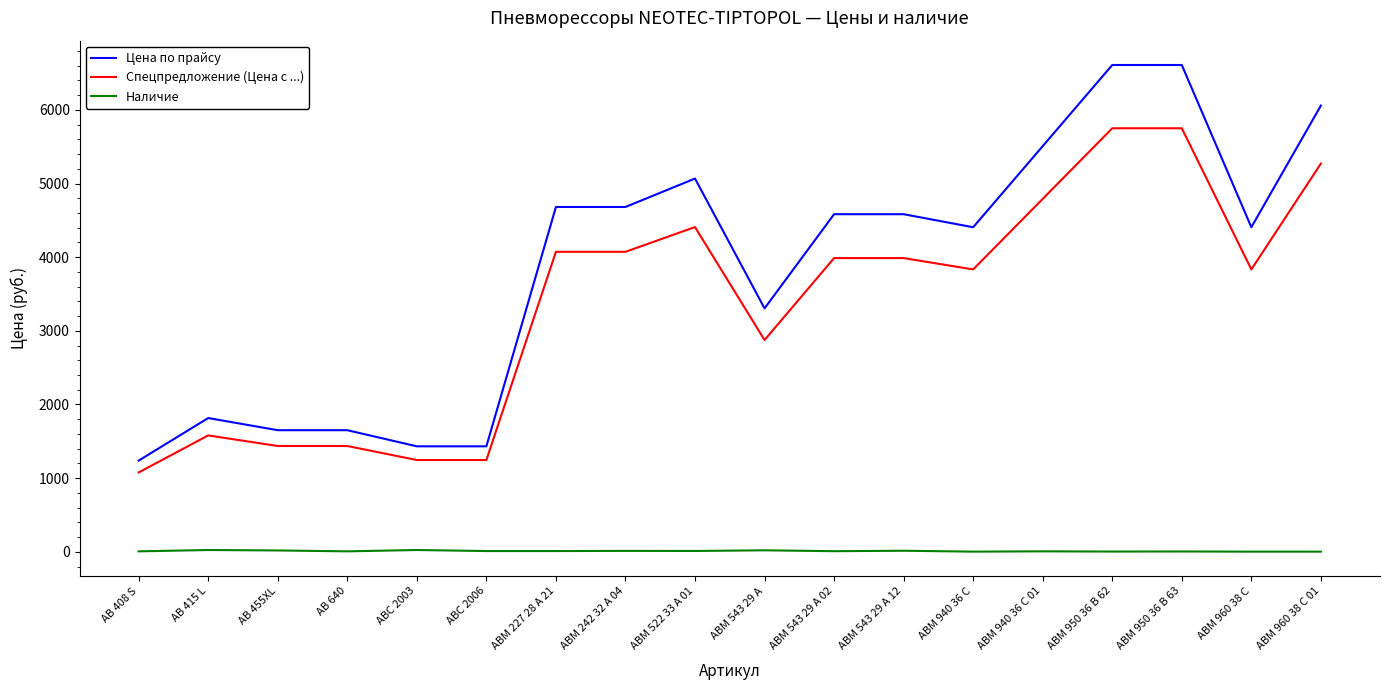

At which label does Наличие first exceed 10?

AB 415 L